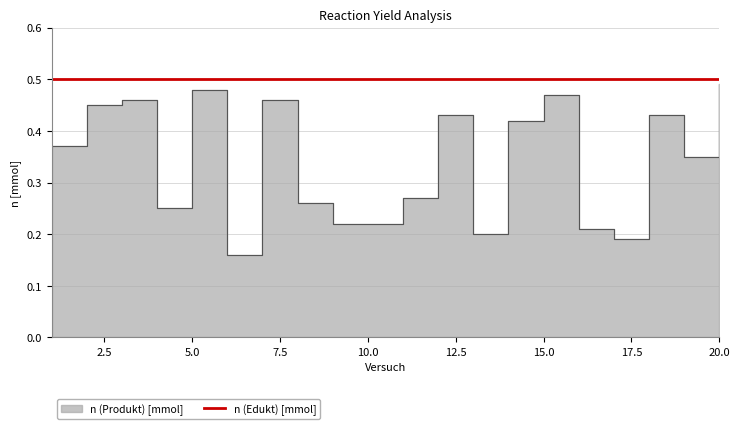

What is the sum of all values?

6.8